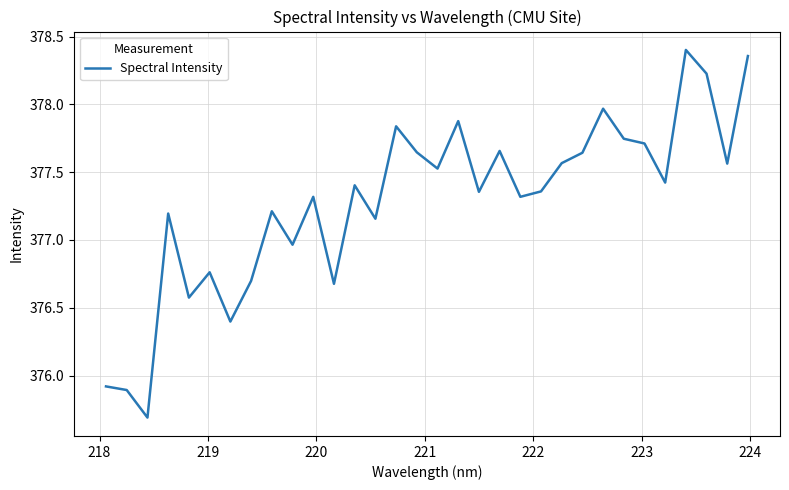

How many lines are shown in the chart?

1